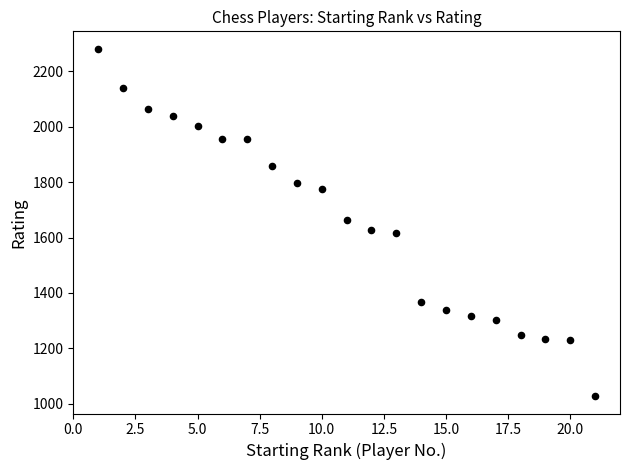

What is the range of Y values (max minus min)?

1253